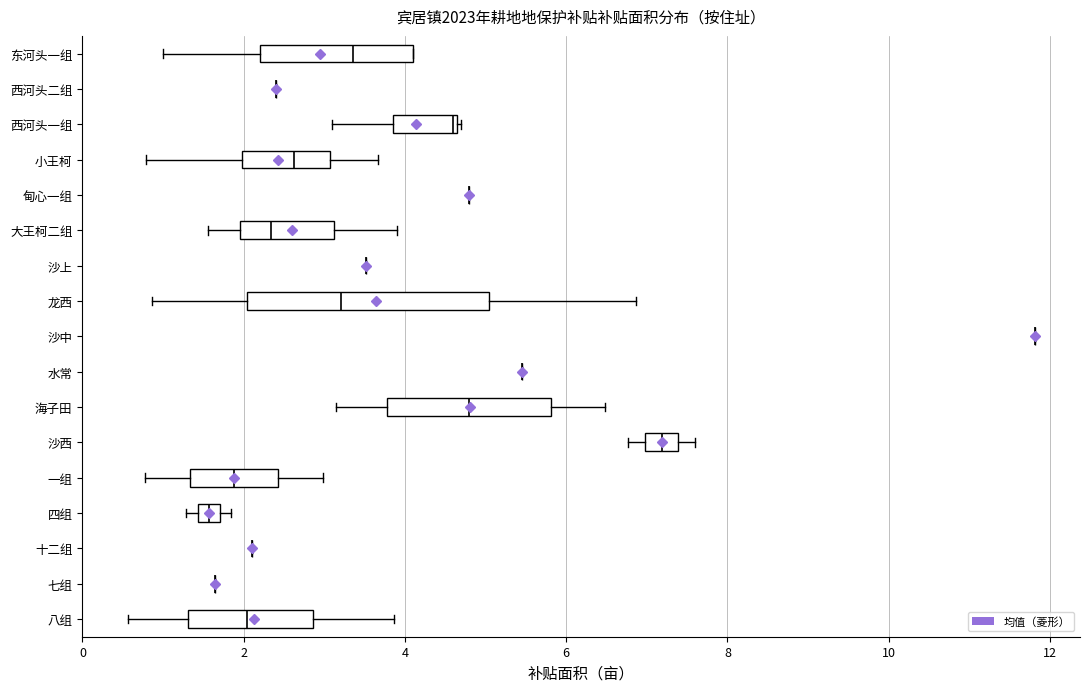

Which box is the widest, from its left edge to its right edge?

龙西